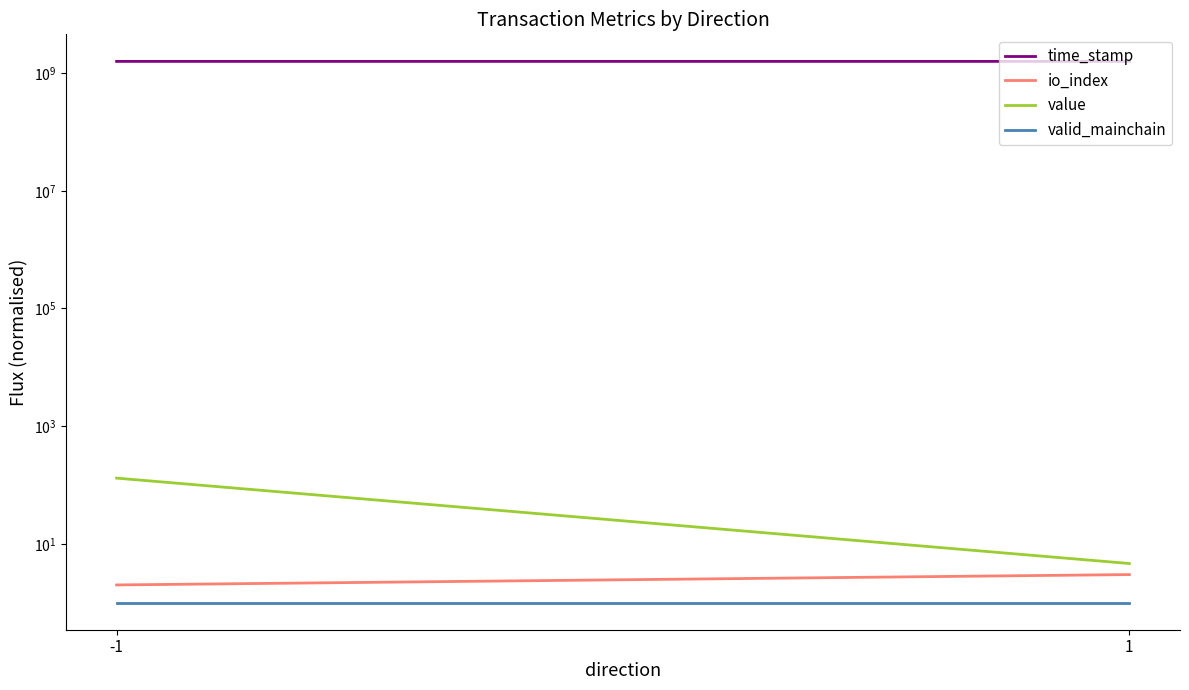

At which category does the chart reach its minimum across all series?

-1